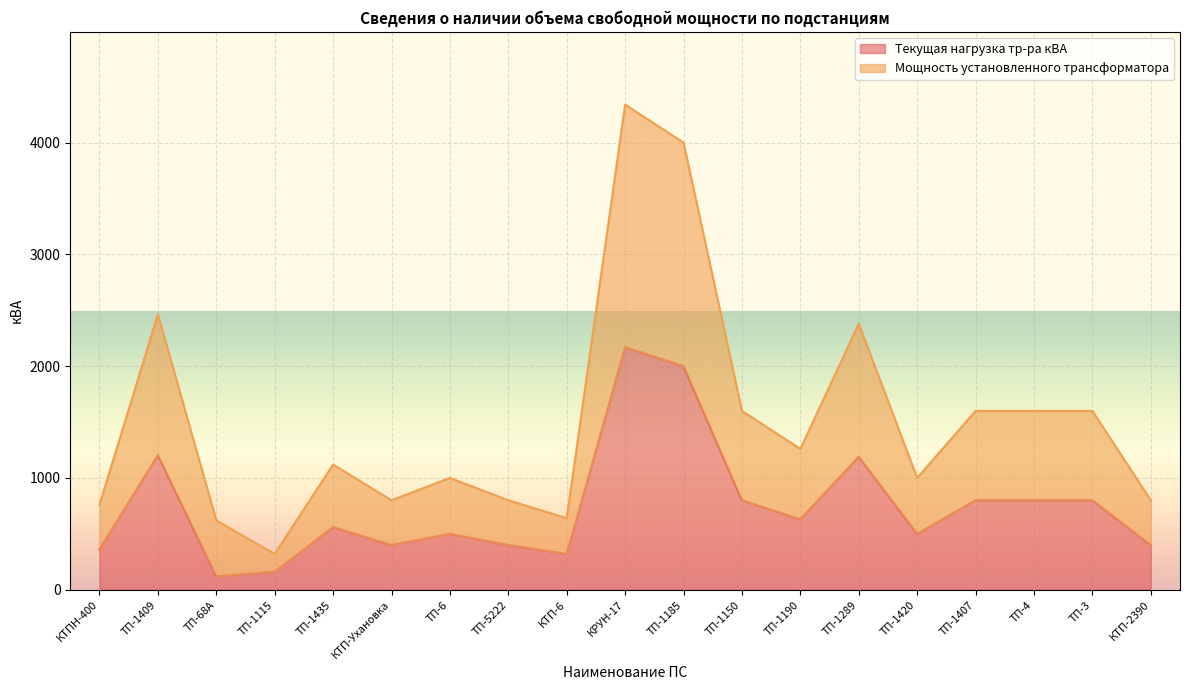

True or false: Текущая нагрузка тр-ра кВА has a value of 400 at ТП-5222.

True